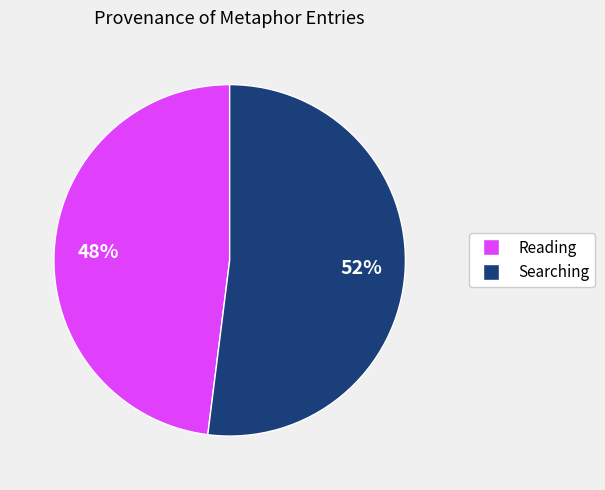

Is there any slice that represents more than half of the pie?

Yes